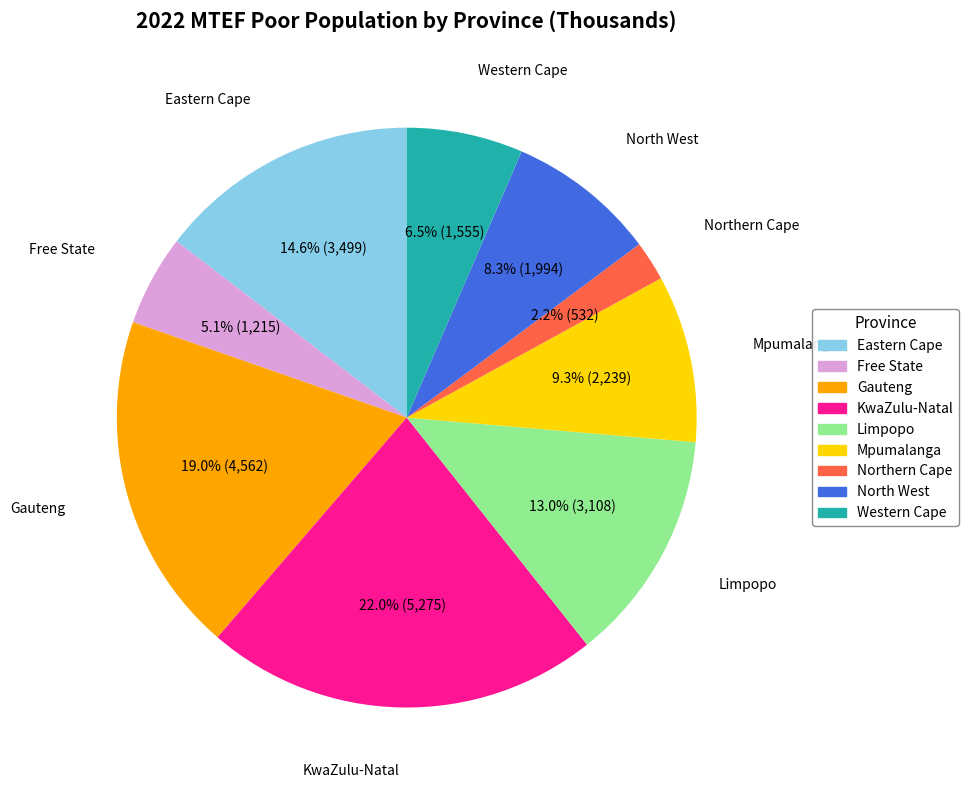

Does Mpumalanga account for over 50% of the chart?

No